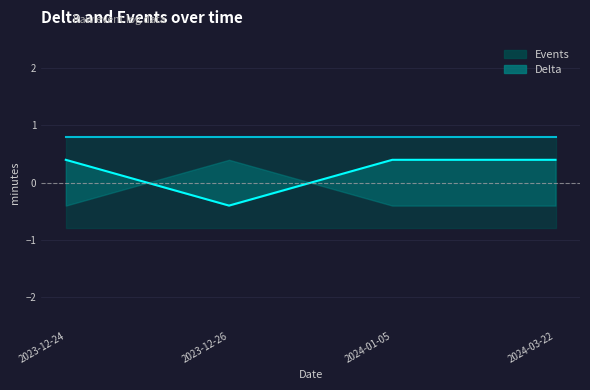

At which category does the chart reach its peak across all series?

2023-12-24